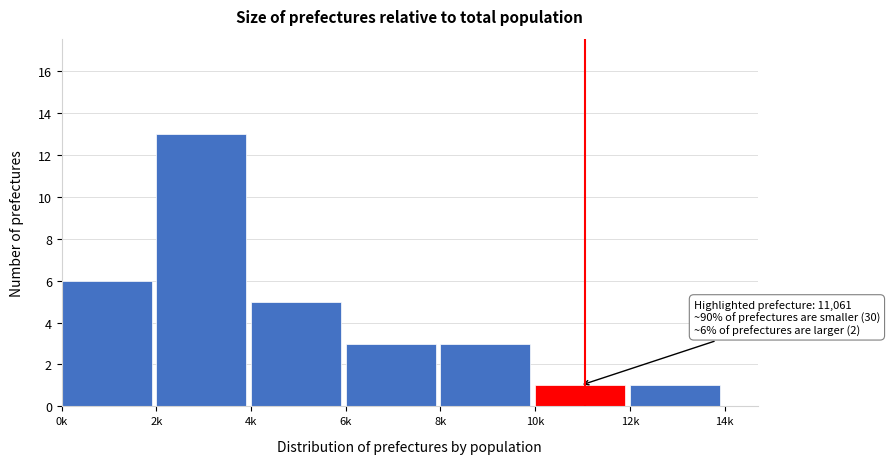

Reading right to left, what are all the values shown in this chart?

12k=1	10k=1	8k=3	6k=3	4k=5	2k=13	0k=6